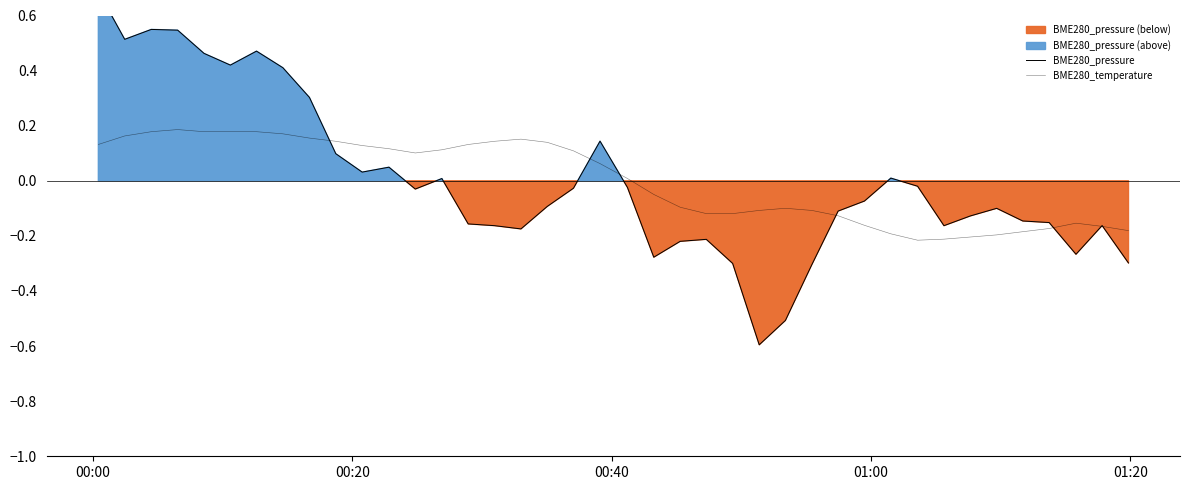

Which series has the largest total across all categories?

BME280_pressure